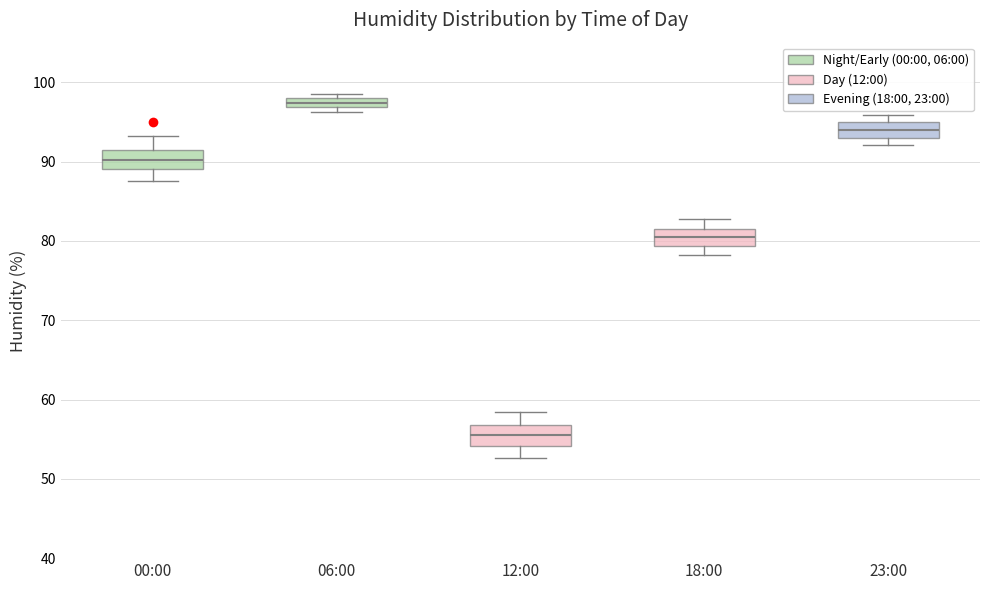

Where does the upper whisker of the box for 00:00 end on the y-axis? The values are not printed on the chart, so give them approximately, as read against the axis.

93